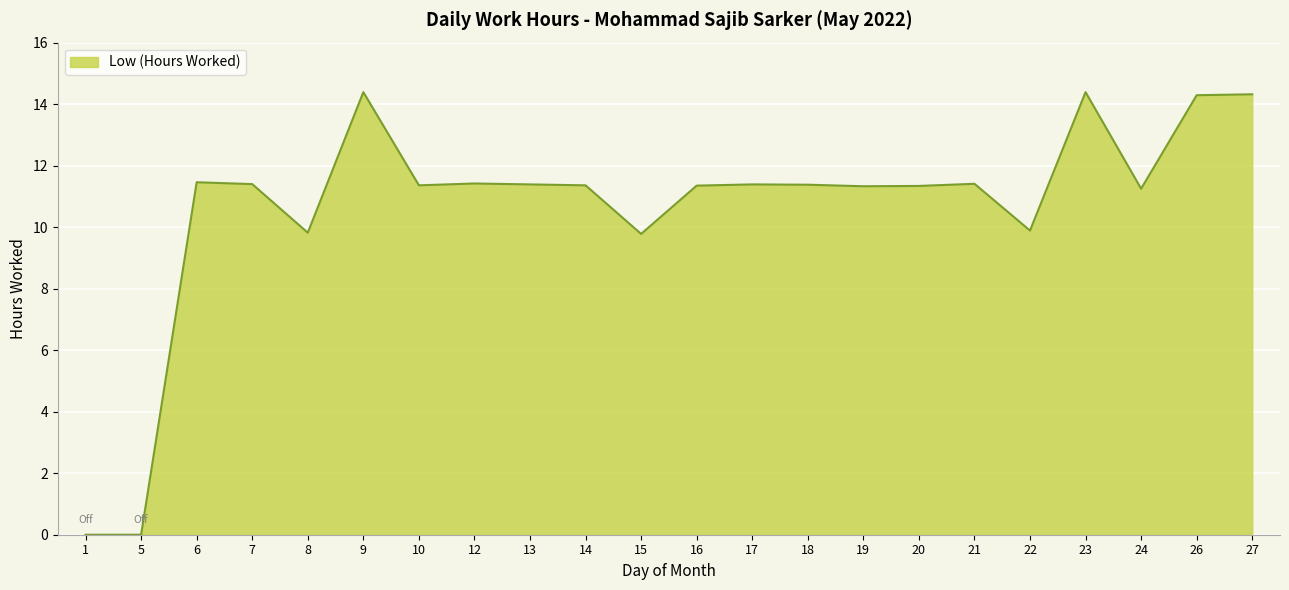

How many lines are shown in the chart?

1